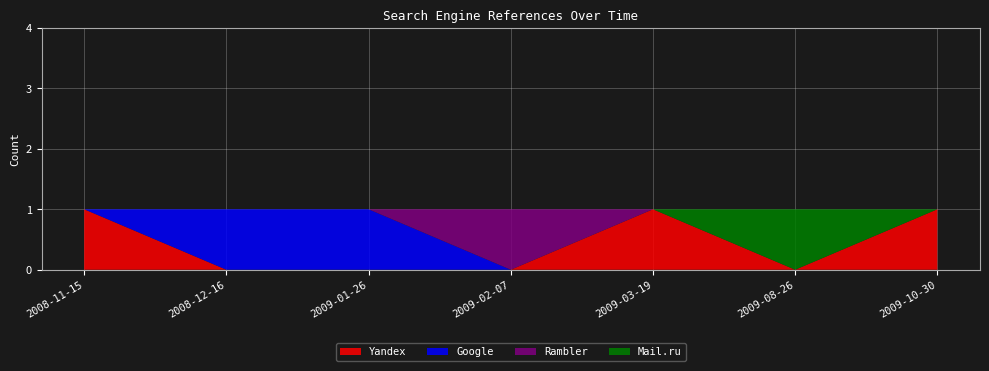

Reading right to left, what are all the values shown in this chart?

Yandex: 2009-10-30=1	2009-08-26=0	2009-03-19=1	2009-02-07=0	2009-01-26=0	2008-12-16=0	2008-11-15=1
Google: 2009-10-30=0	2009-08-26=0	2009-03-19=0	2009-02-07=0	2009-01-26=1	2008-12-16=1	2008-11-15=0
Rambler: 2009-10-30=0	2009-08-26=0	2009-03-19=0	2009-02-07=1	2009-01-26=0	2008-12-16=0	2008-11-15=0
Mail.ru: 2009-10-30=0	2009-08-26=1	2009-03-19=0	2009-02-07=0	2009-01-26=0	2008-12-16=0	2008-11-15=0